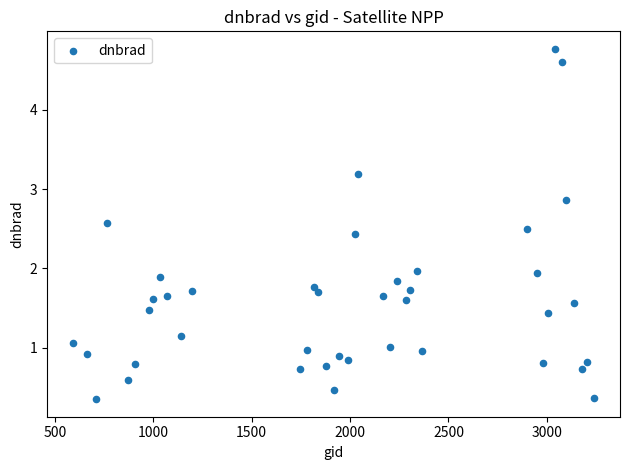

What is the range of Y values (max minus min)?

4.4